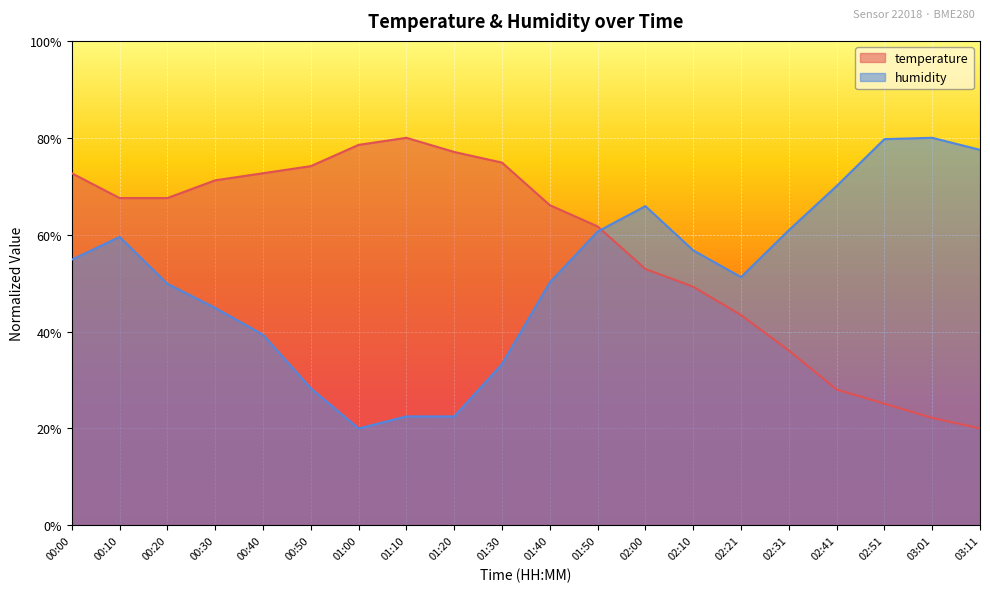

At which label does humidity first exceed 54?

00:00